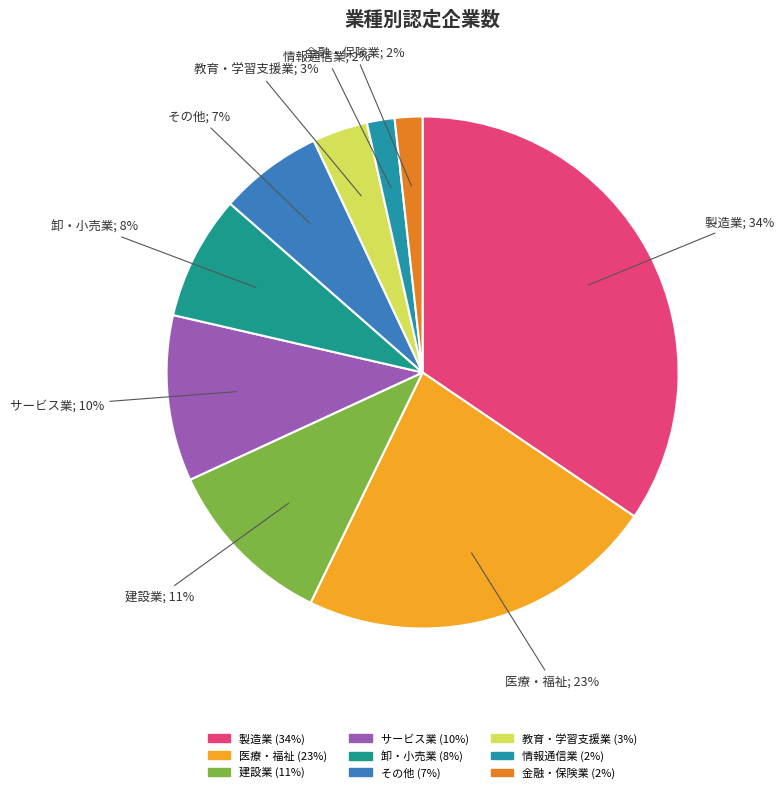

What percentage is the 卸・小売業 slice, to the nearest percent?

8%